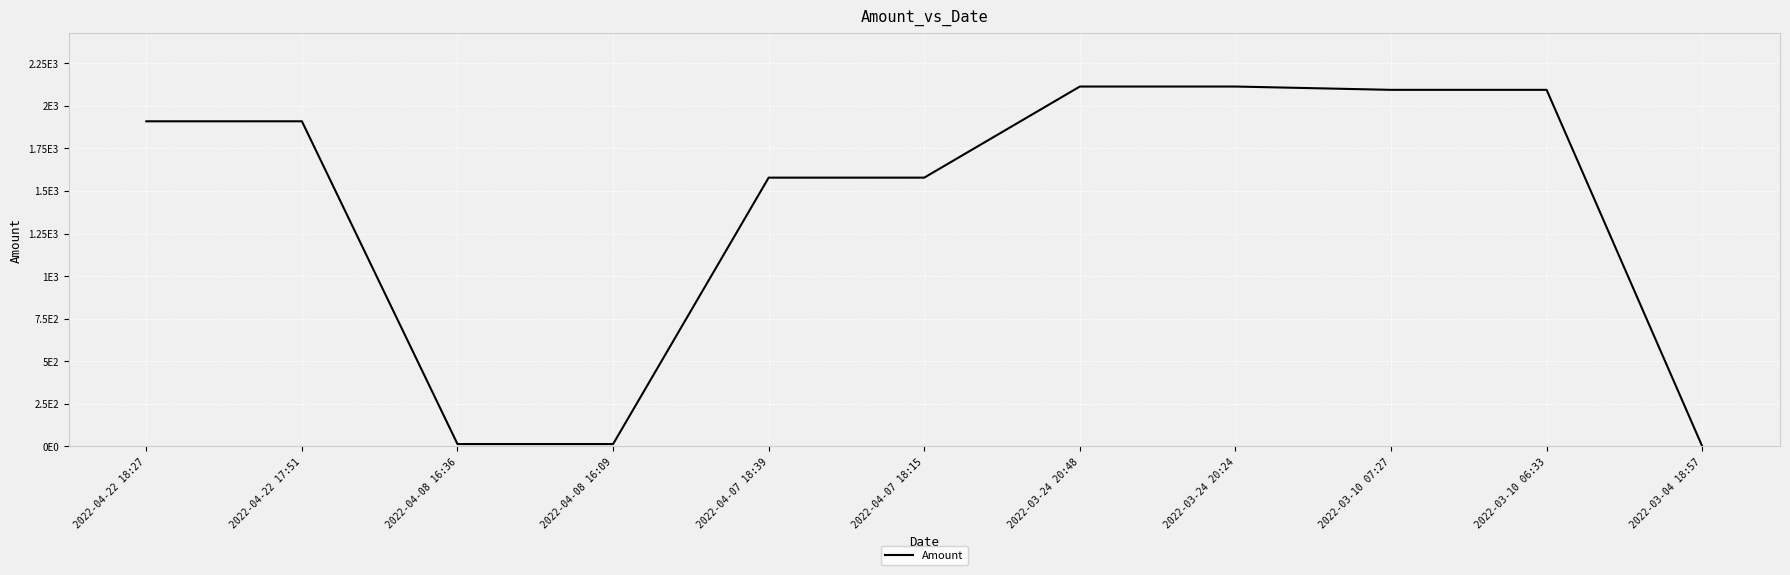

Does the chart have visible grid lines?

Yes